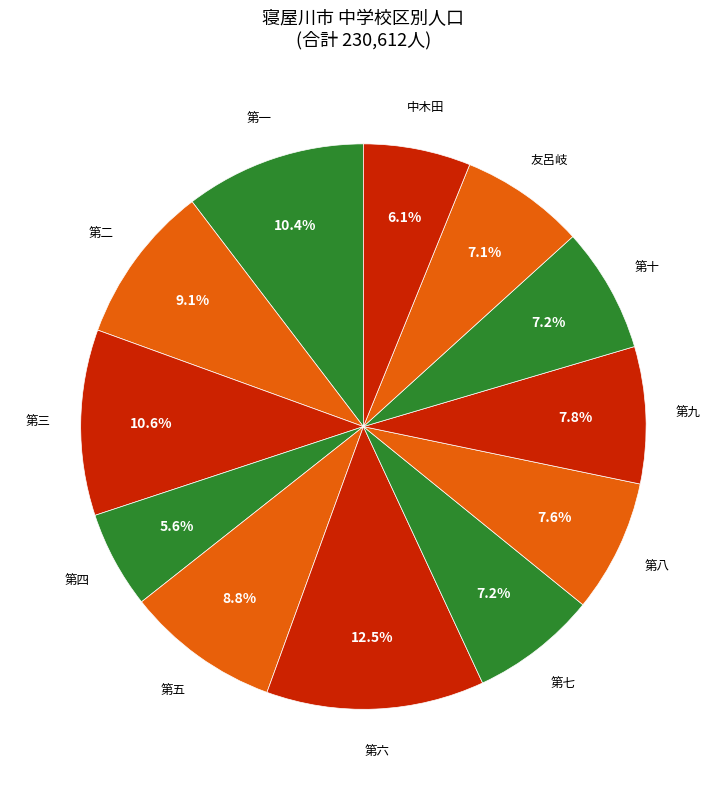

Which slice is the largest?

第六